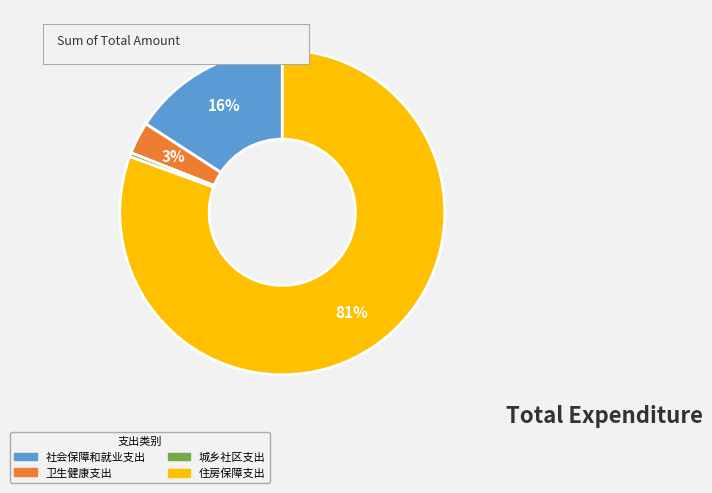

True or false: 住房保障支出 accounts for 81% of the total.

True